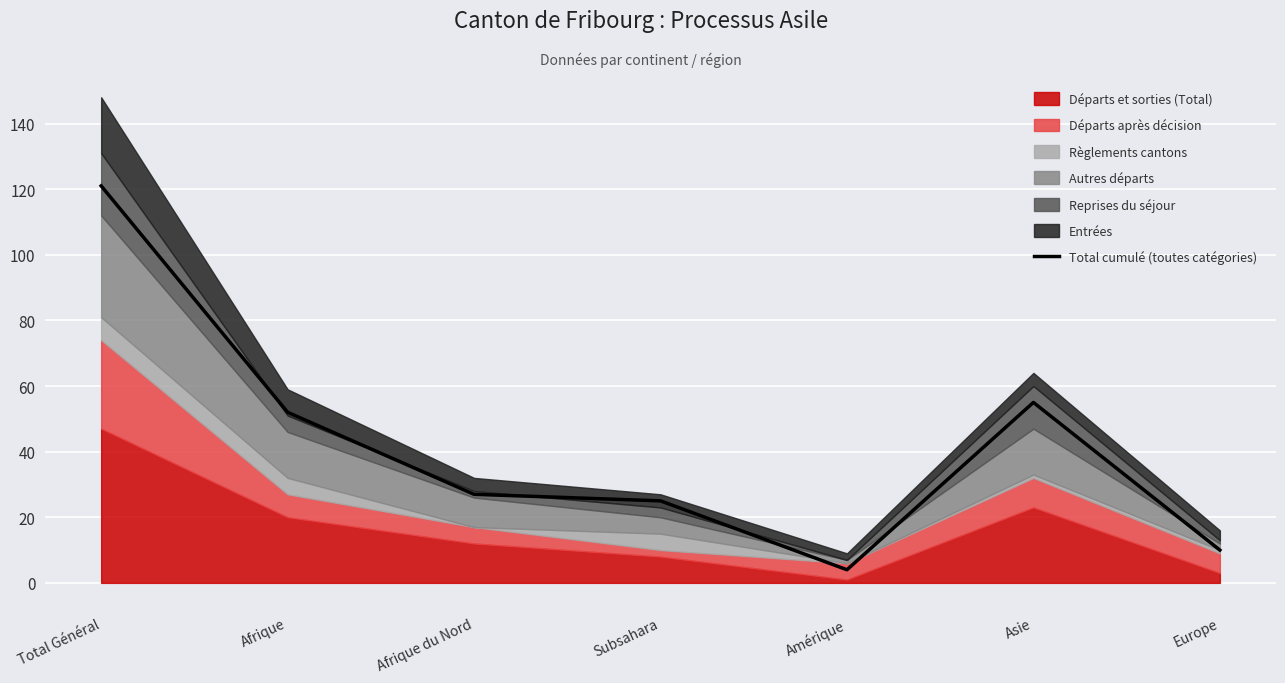

Between Amérique and Afrique du Nord, which is larger?

Afrique du Nord